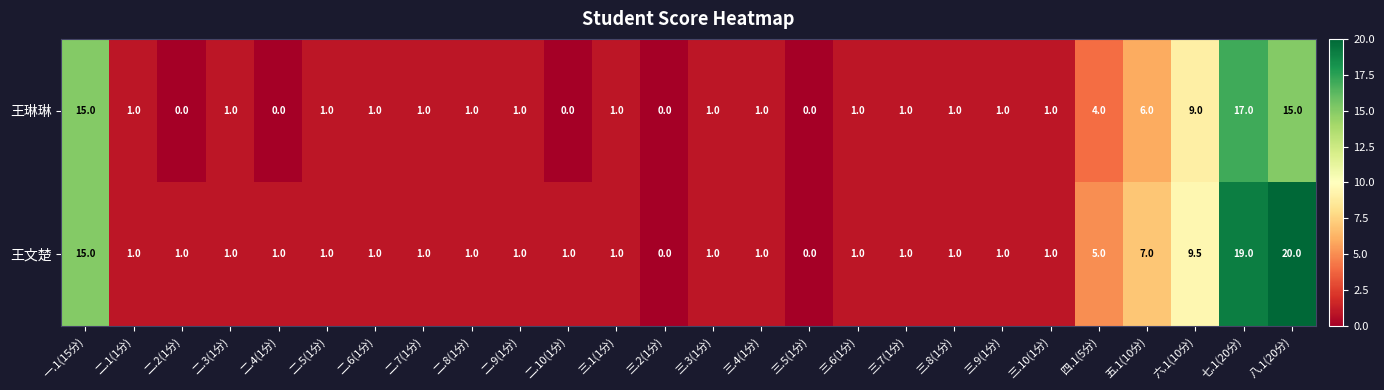

At which label does 王文楚 reach its peak?

八.1(20分)